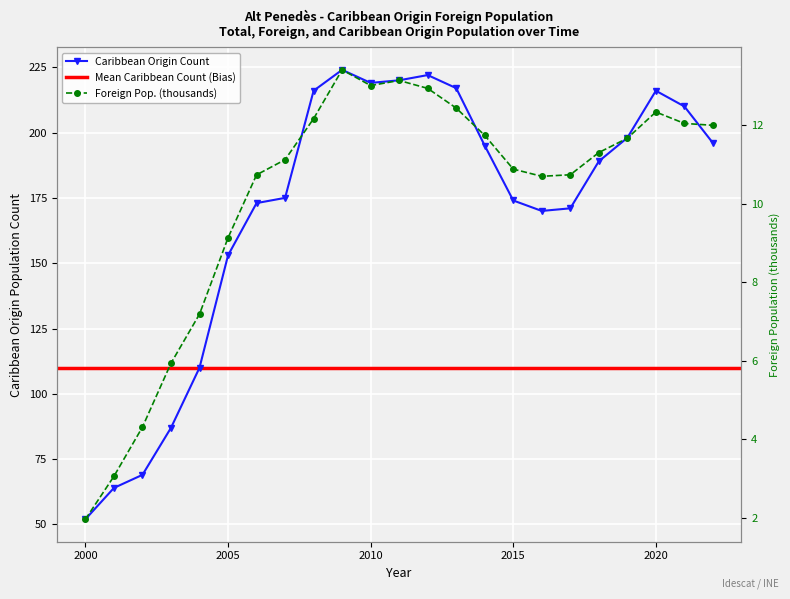

What is the difference between the highest and lowest values at 2013?

204.6